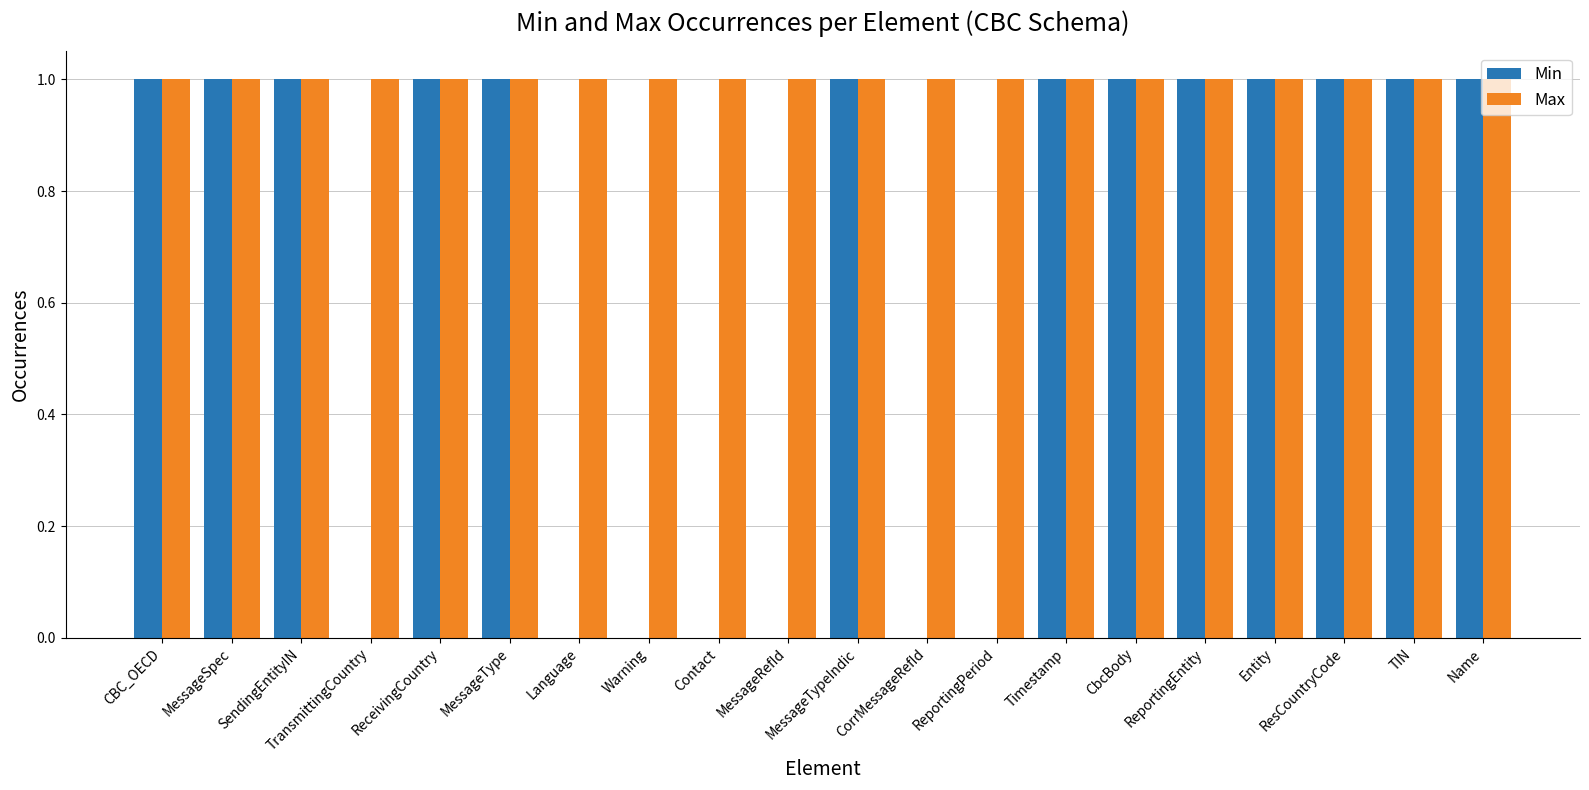

Which series has the largest total across all categories?

Max